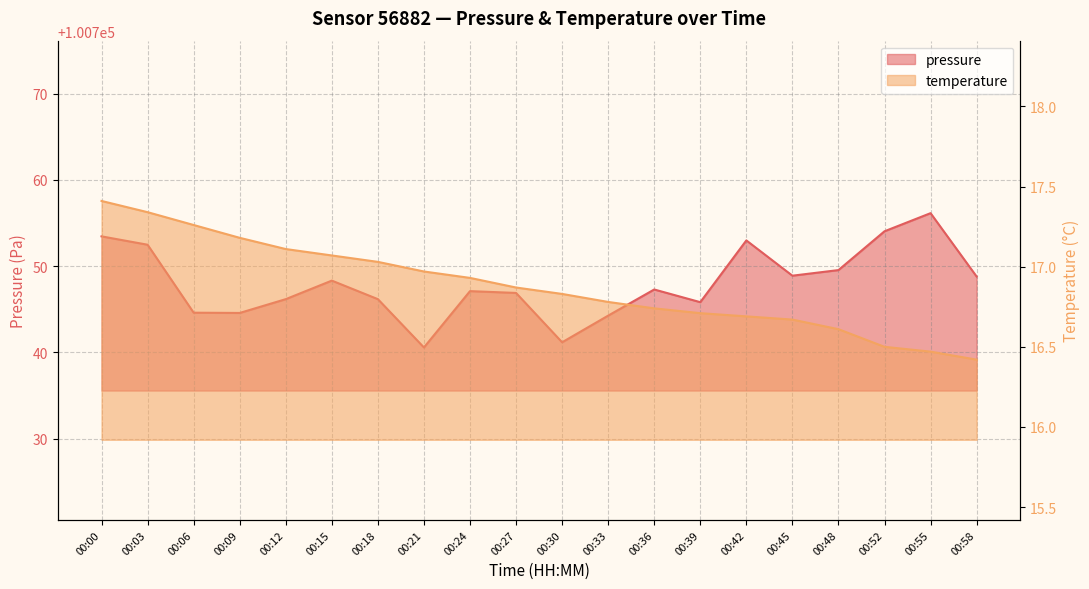

At which label does pressure first exceed 100747?

00:00